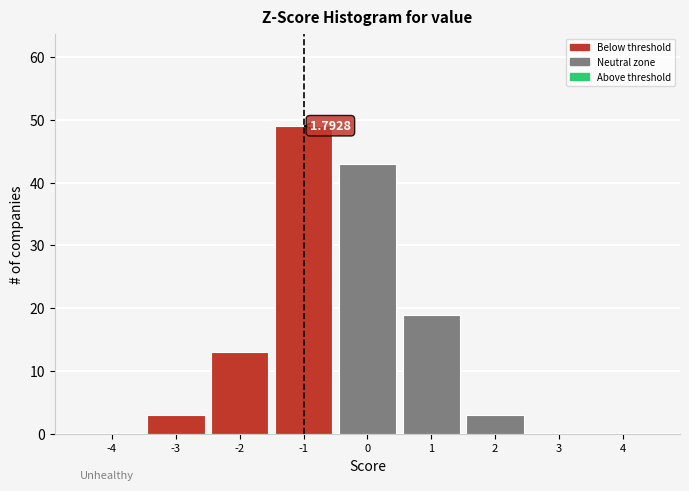

What is the sum of the values at 1 and -4?

19